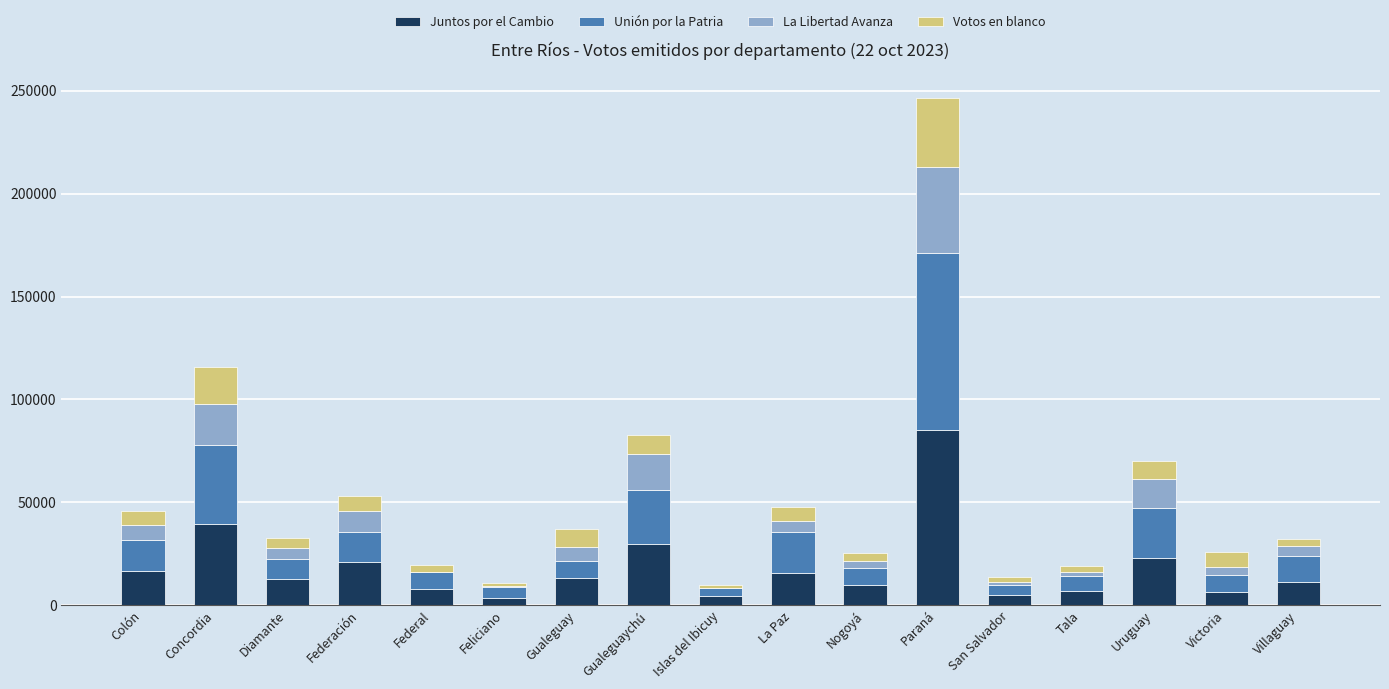

How many series are shown in this chart?

4